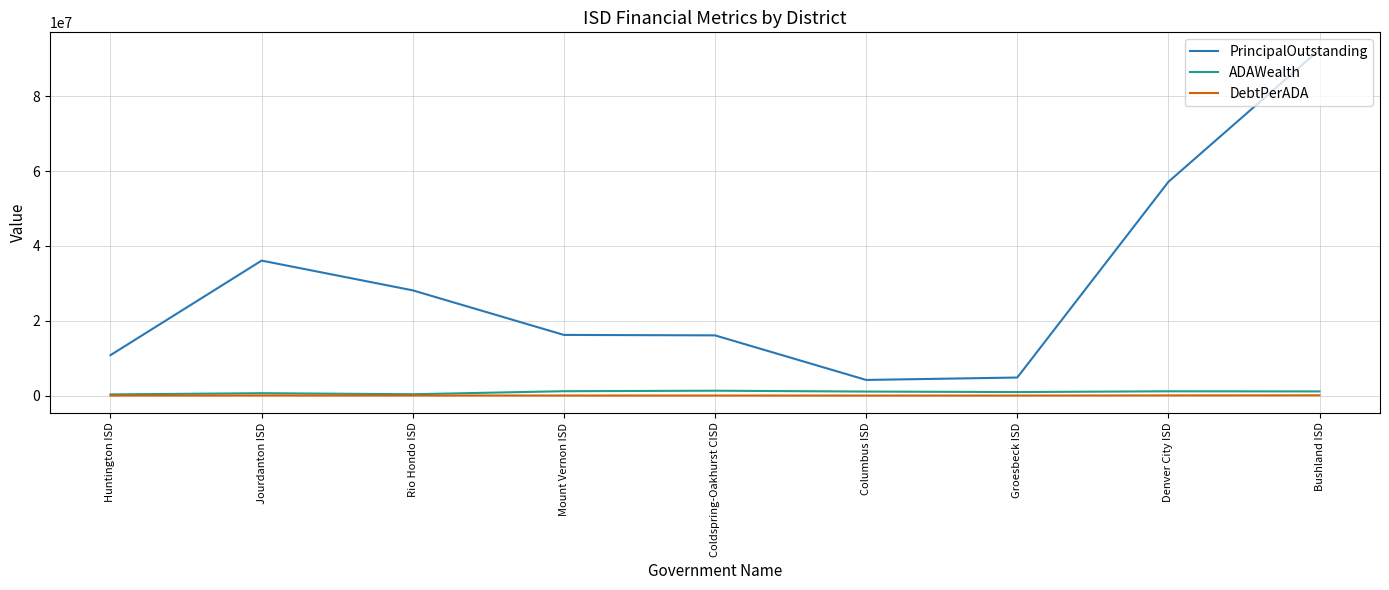

Which series has the widest spread of values?

PrincipalOutstanding